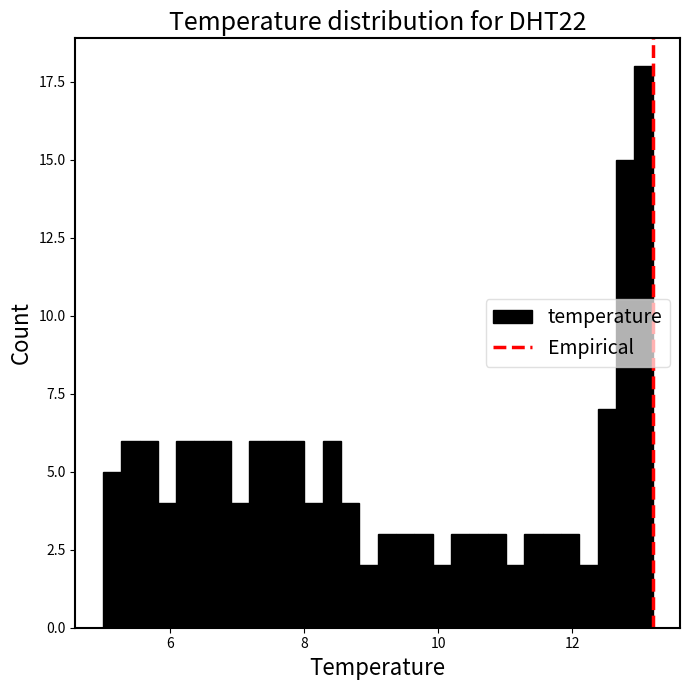

Around what value on the x-axis is the tallest bar? Give the approximate position of its centre, as read against the axis.

13.0